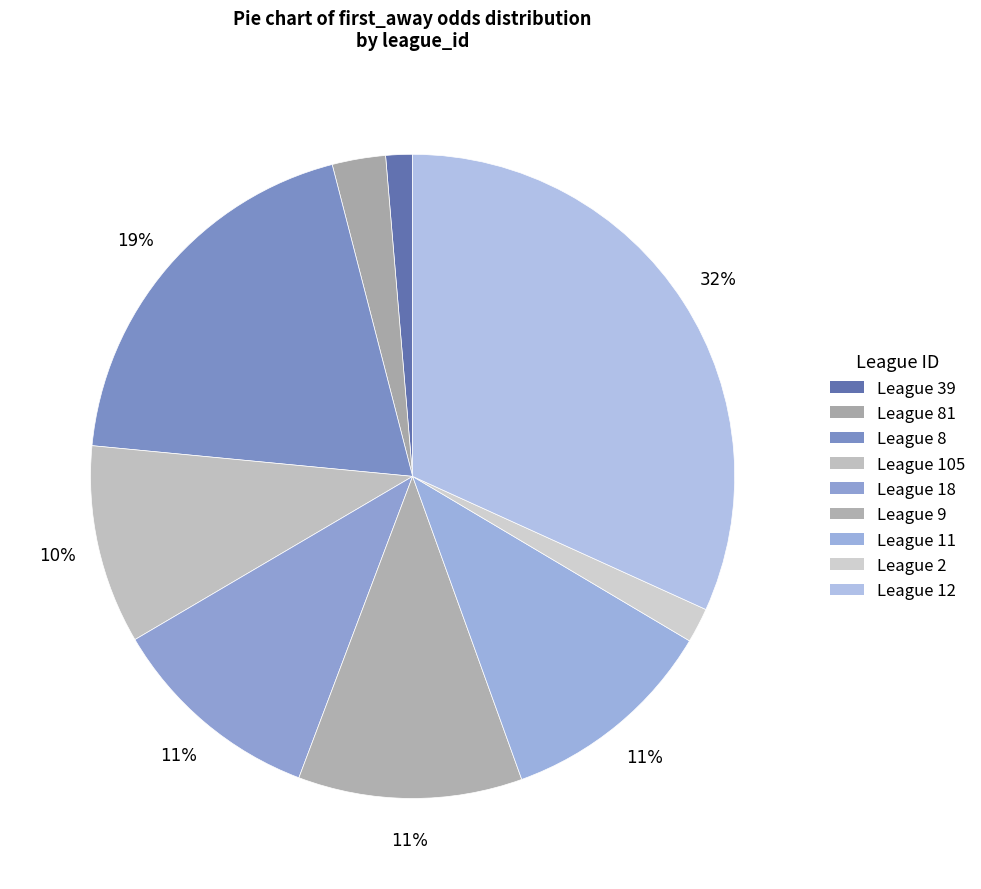

How many segments does this pie chart have?

9